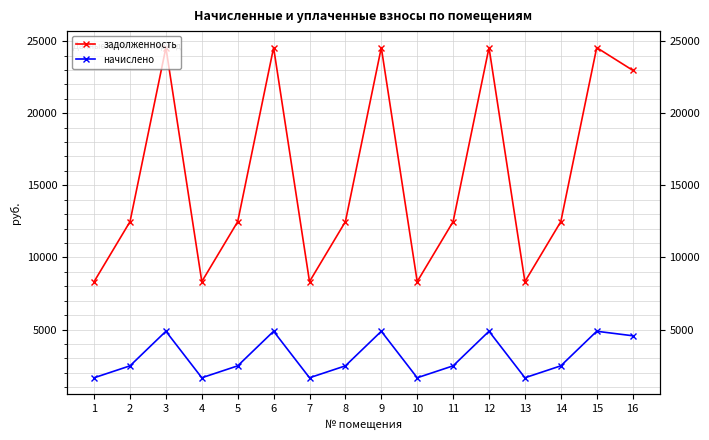

Which series has the largest total across all categories?

задолженность